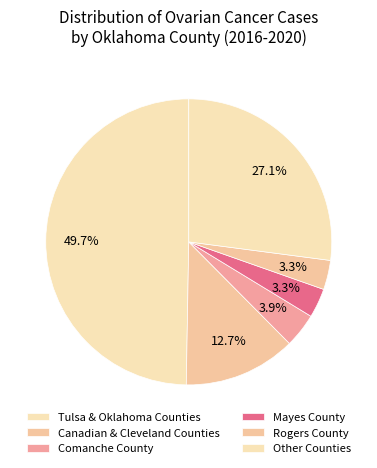

Count the number of slices in the pie.

6